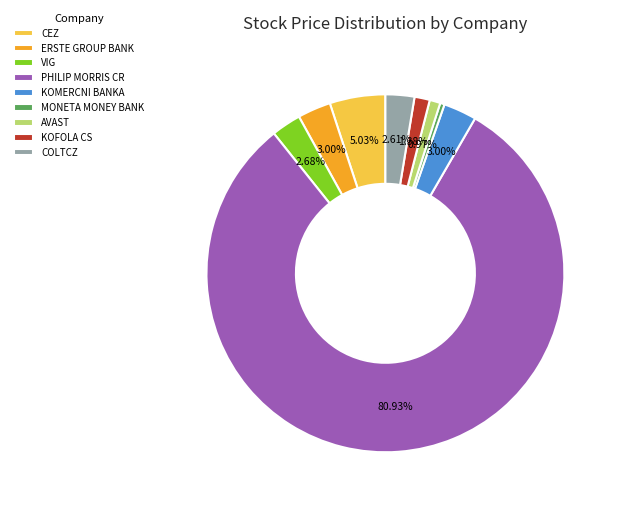

Is it true that VIG is 10% of the pie?

False